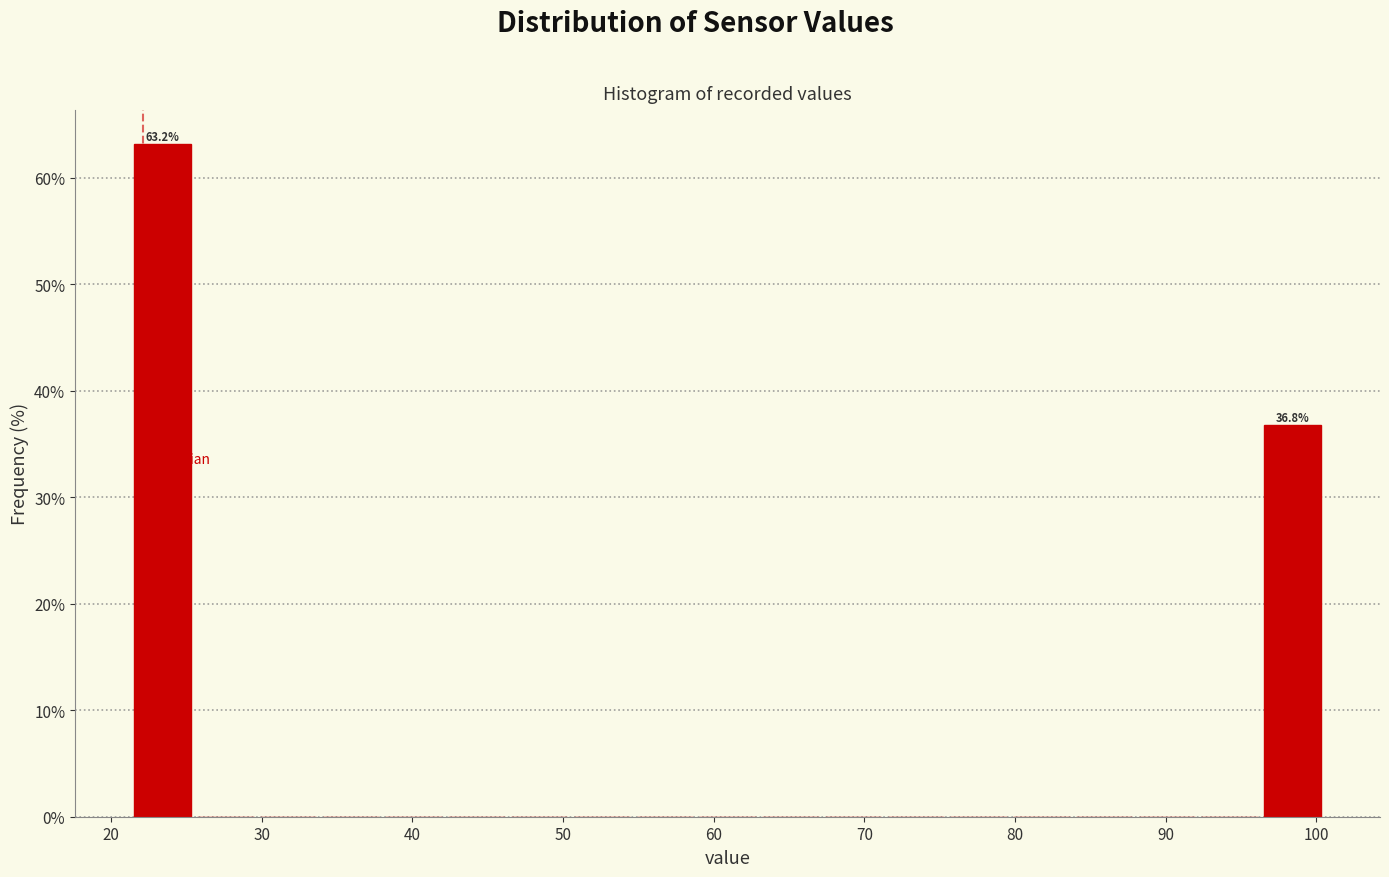

Over which range of the x-axis is the bar tallest?

21 to 26